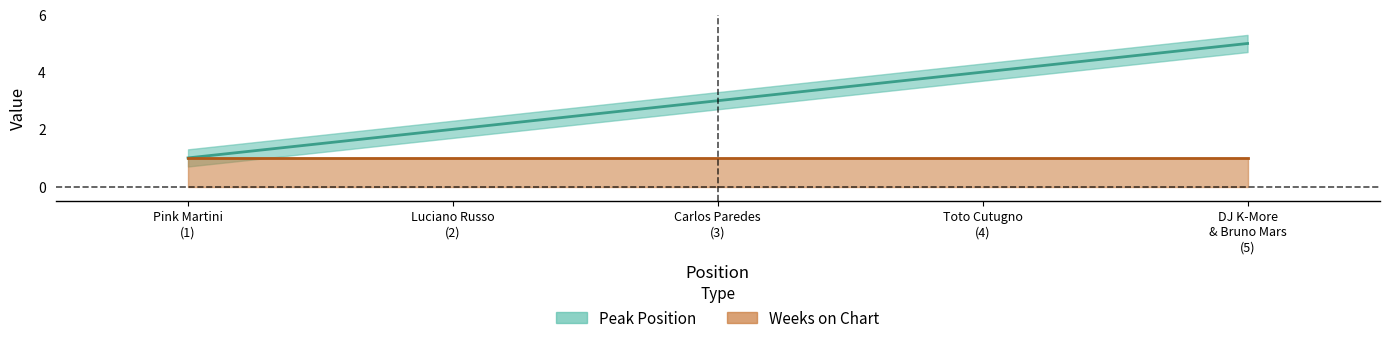

What is the smallest value displayed?

1